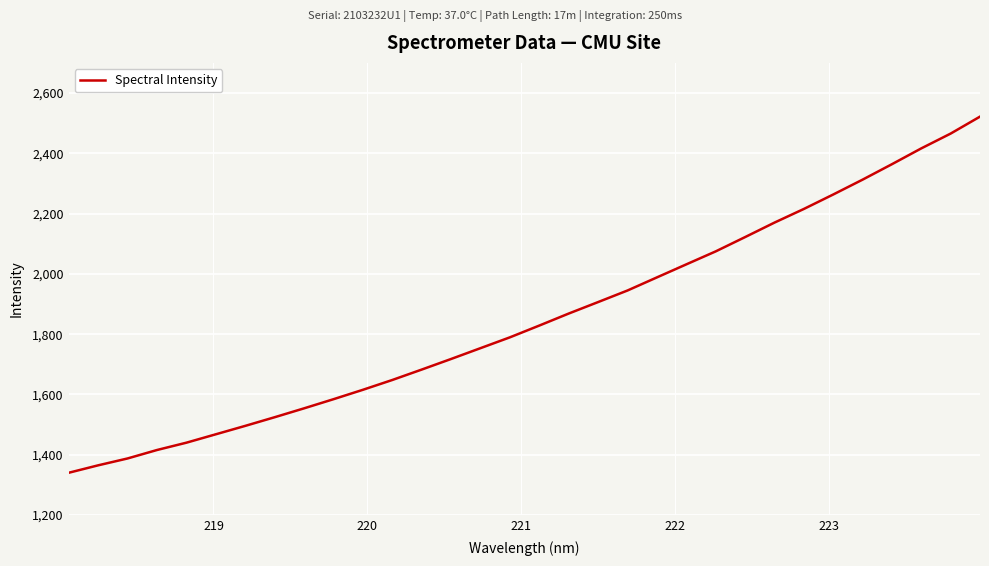

What is the difference between the maximum and minimum values?

1181.5